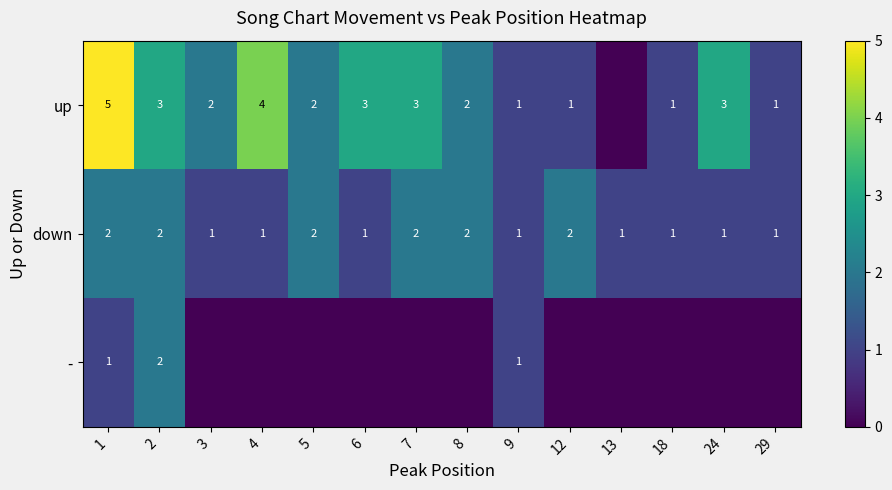

How many down values are between 1 and 2?

14